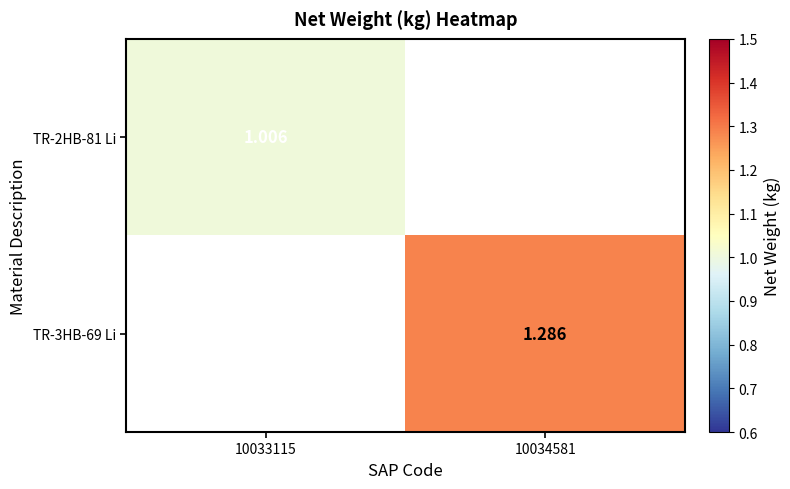

Is the value of TR-2HB-81 Li at 10034581 greater than the value of TR-3HB-69 Li at 10034581?

No